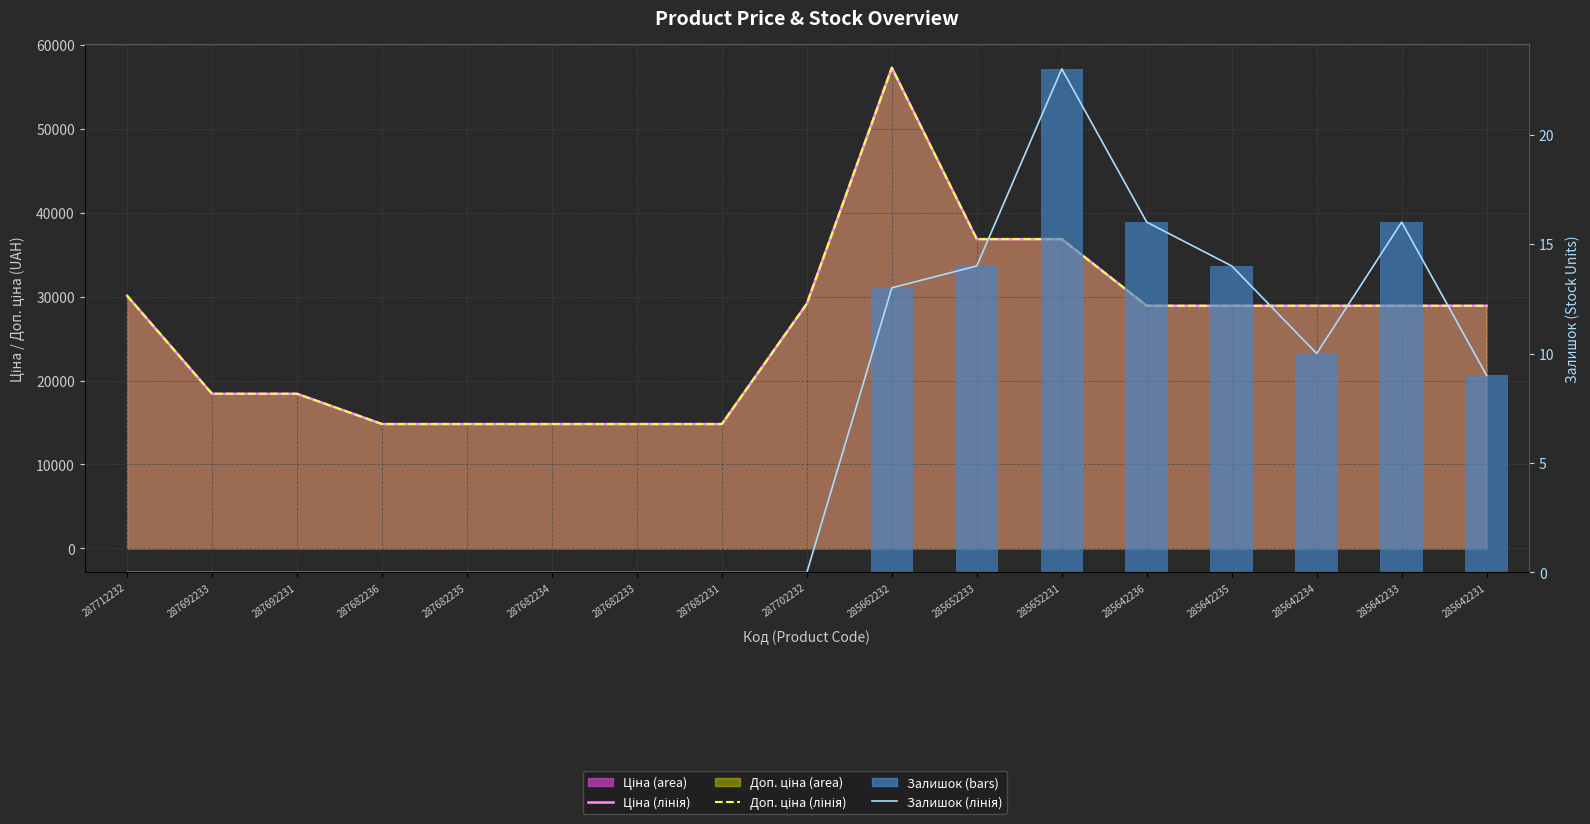

How many data points in Доп. ціна (лінія) are above 28901?

10